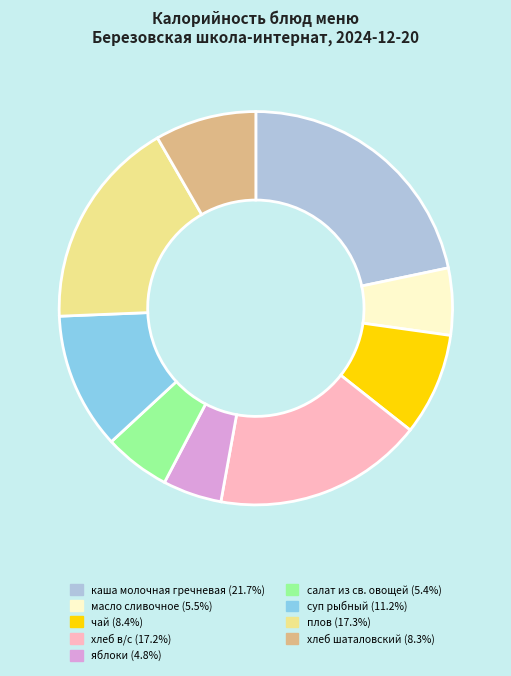

Approximately how many times larger is the value at чай (8.4%) compared to салат из св. овощей (5.4%)?

1.5